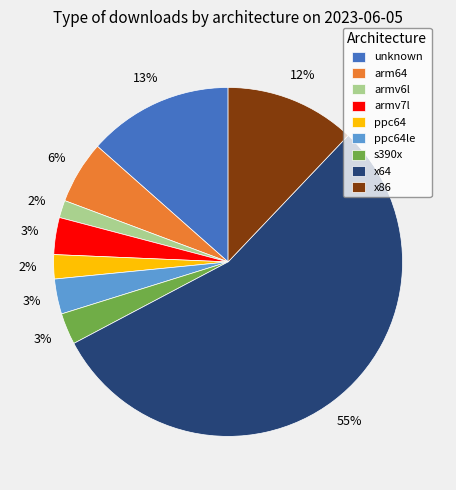

To the nearest percent, what is the combined percentage of armv7l and s390x?

6%